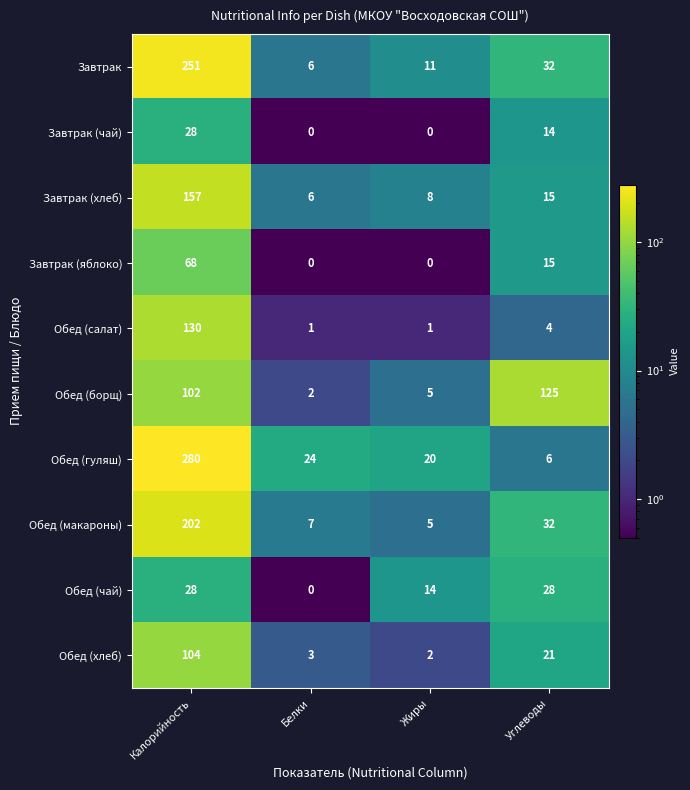

Which series has the largest total across all categories?

Обед (гуляш)